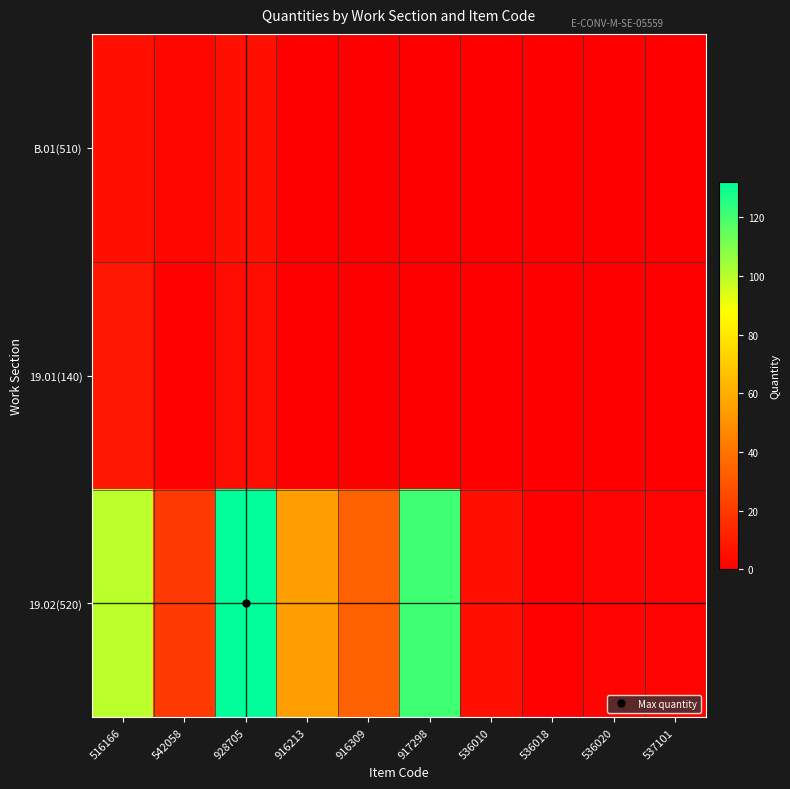

At 928705, list the series in order from largest to smallest.

19.02(520), B.01(510), 19.01(140)